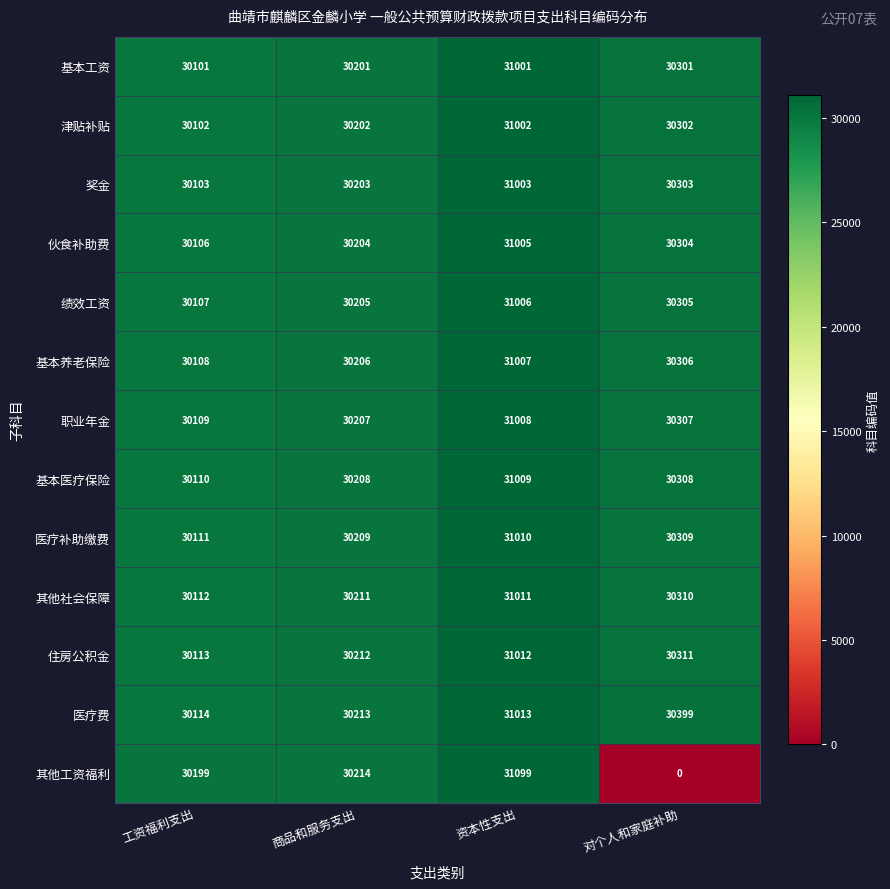

Which series has the largest range (max minus min)?

其他工资福利